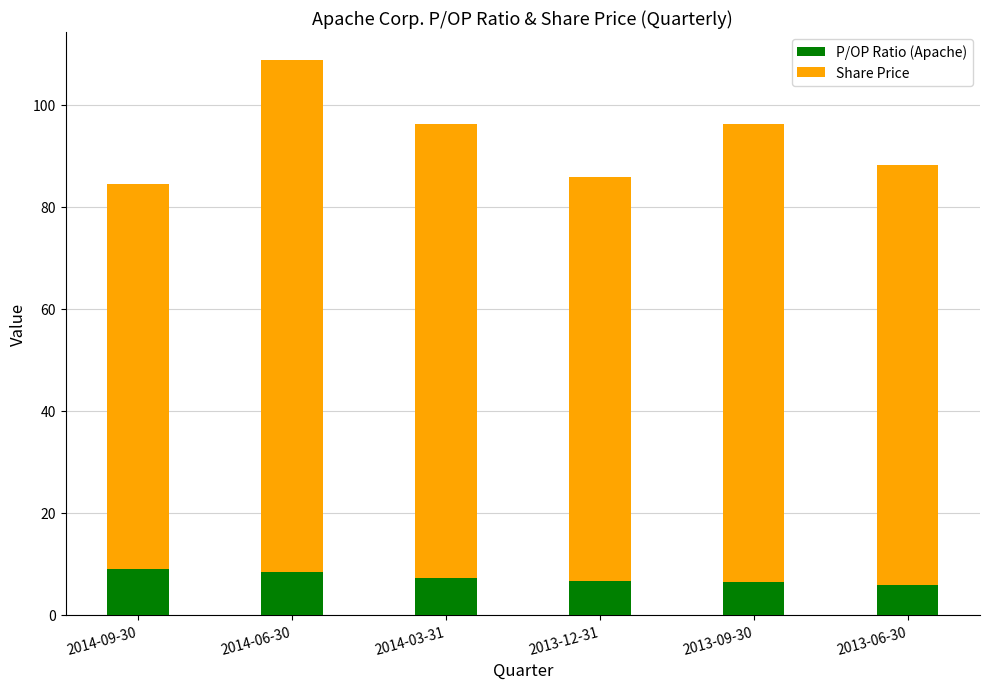

What is the highest value of the P/OP Ratio (Apache) series?

9.1